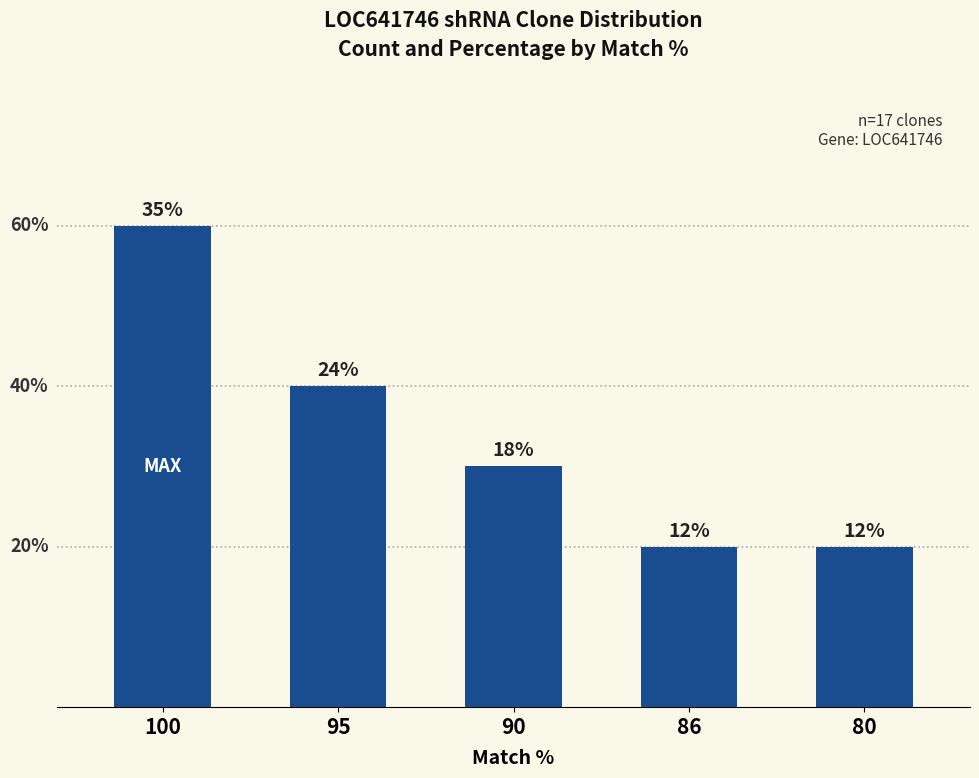

Does the chart contain any negative values?

No